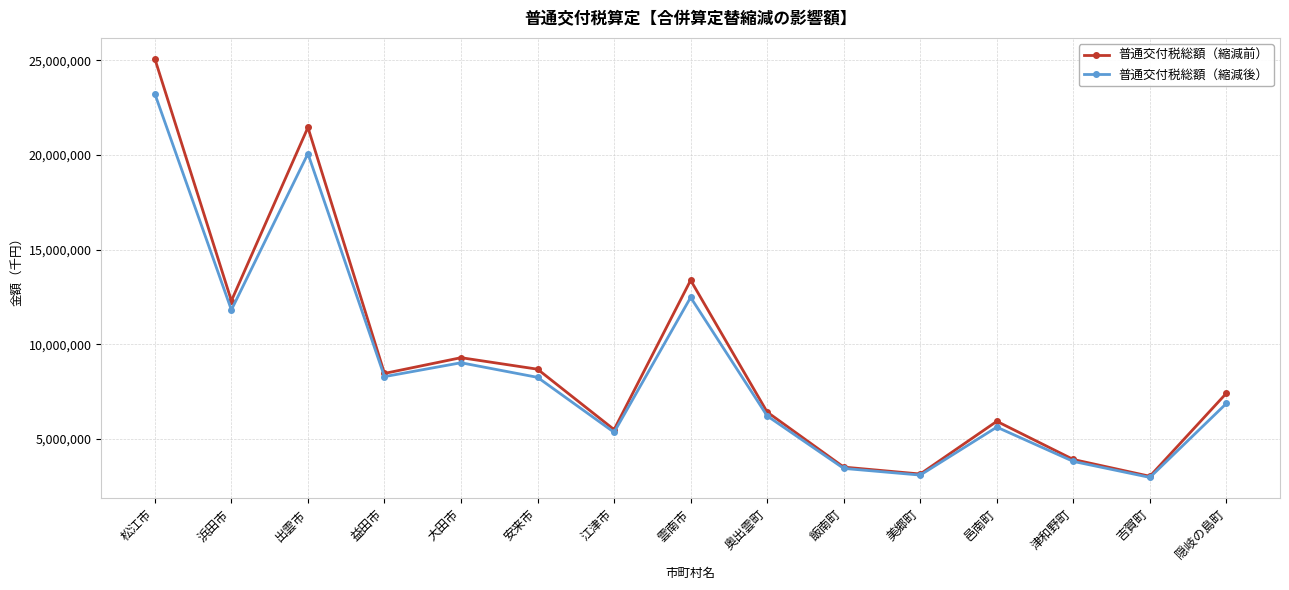

How many series are shown in this chart?

2